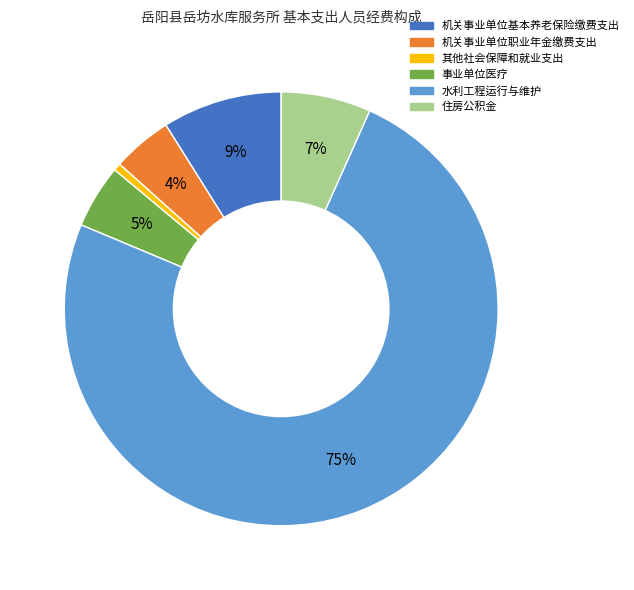

The 其他社会保障和就业支出 slice represents 11% of the pie. True or false?

False